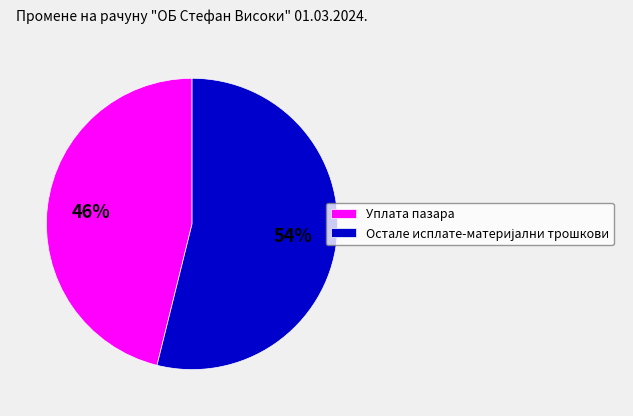

Is there a majority slice in this chart?

Yes